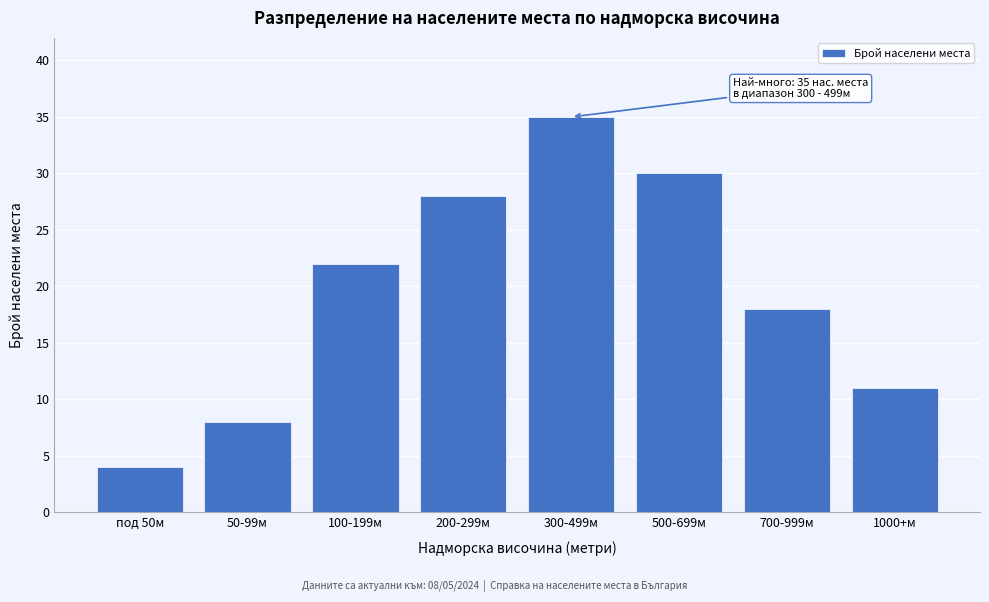

Reading left to right, what are all the values shown in this chart?

4	8	22	28	35	30	18	11